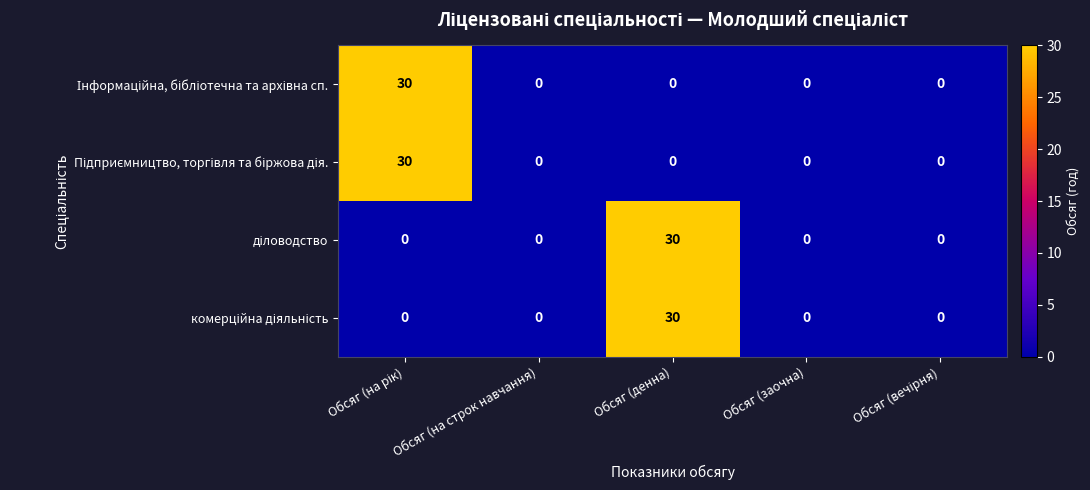

What is the greatest value displayed?

30